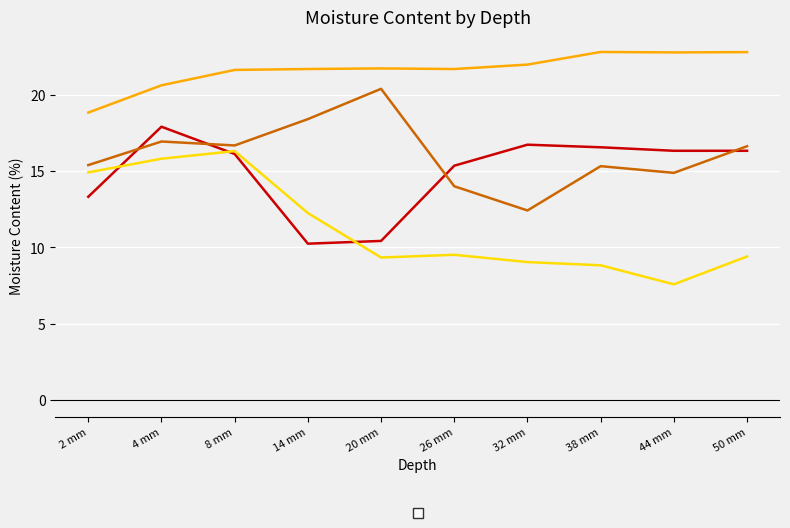

Where is the first local maximum for _02?

20 mm